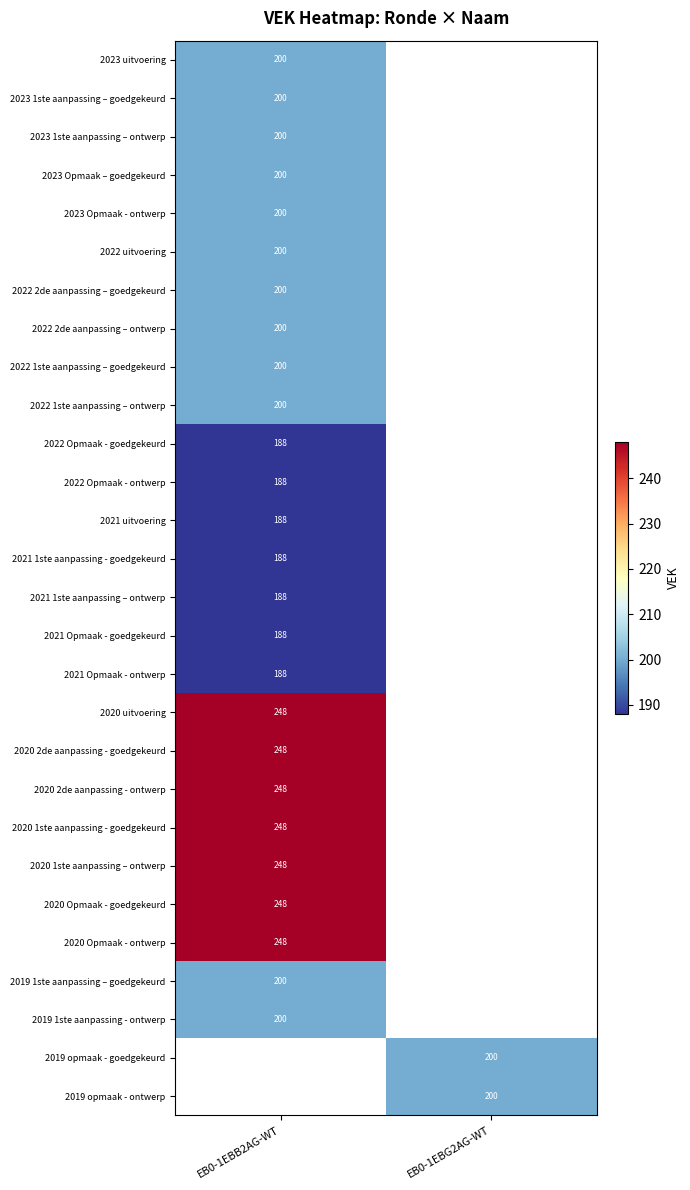

Is the value of 2020 Opmaak - ontwerp at EB0-1EBB2AG-WT greater than the value of 2023 1ste aanpassing – goedgekeurd at EB0-1EBB2AG-WT?

Yes